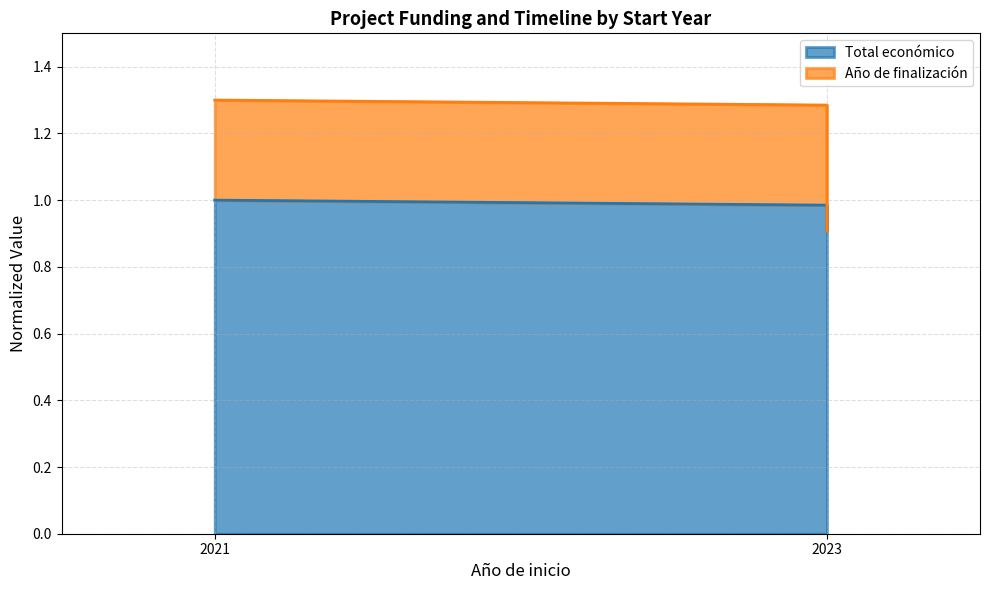

The value of Total económico at 2023 is 1.0. True or false?

True